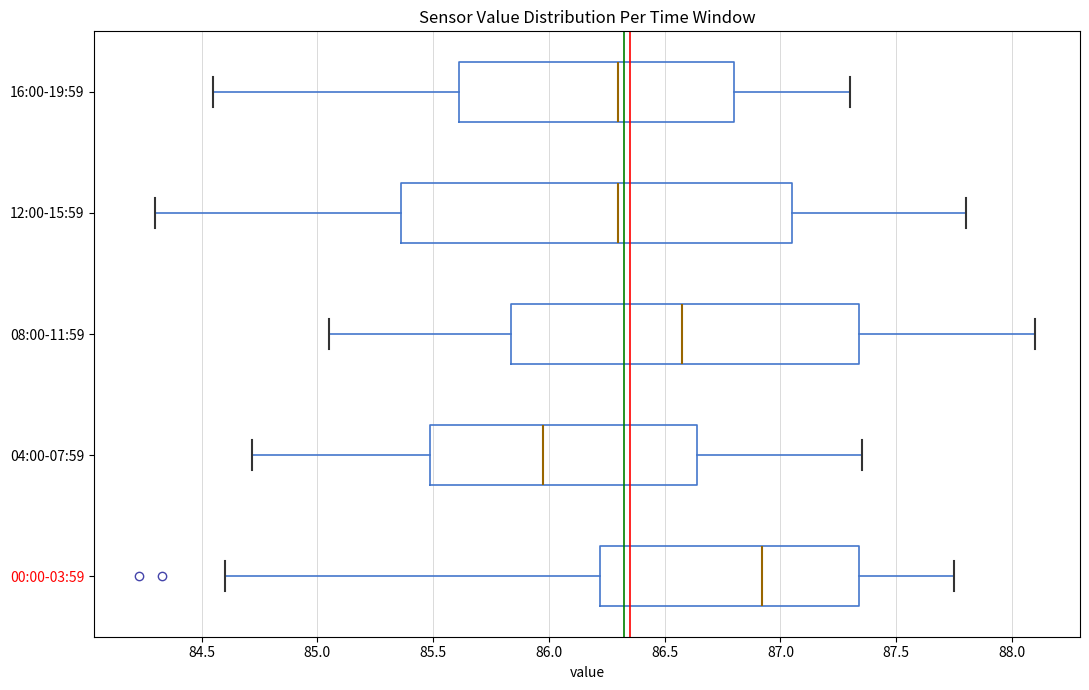

Which box has the furthest to the right median line?

00:00-03:59